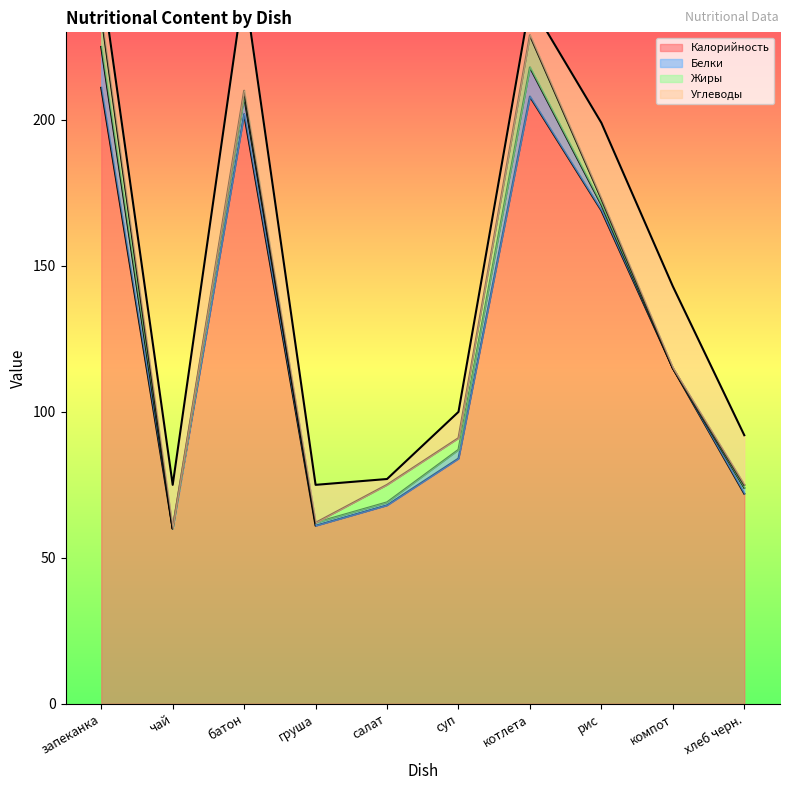

Does the chart have visible grid lines?

No